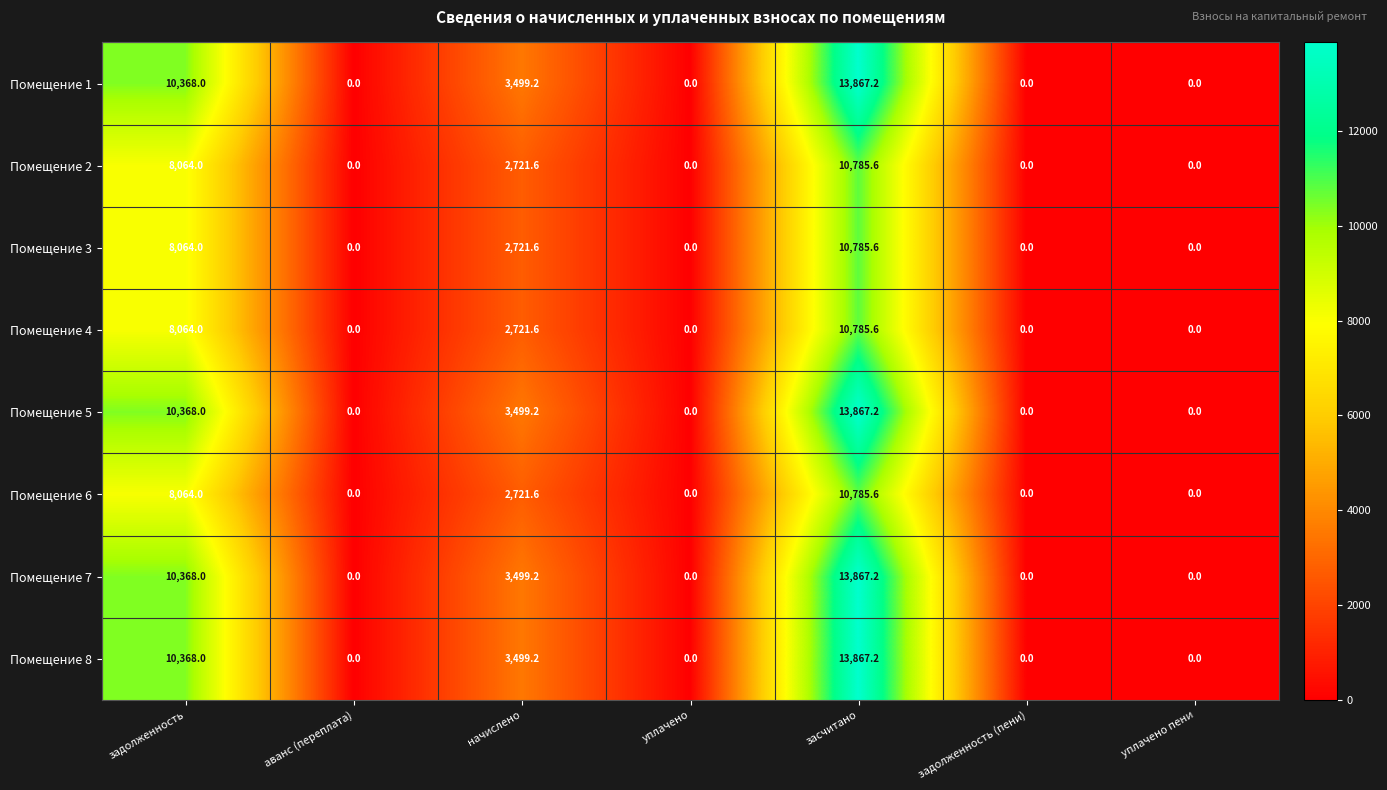

What is the average value of the Помещение 3 series?

3081.6